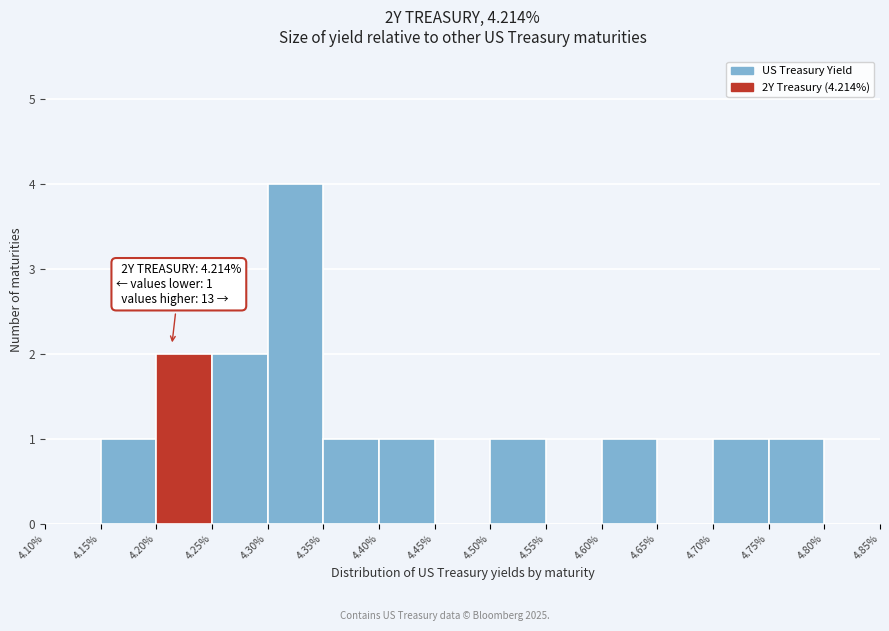

Over which range of the x-axis is the bar tallest?

4.30% to 4.35%